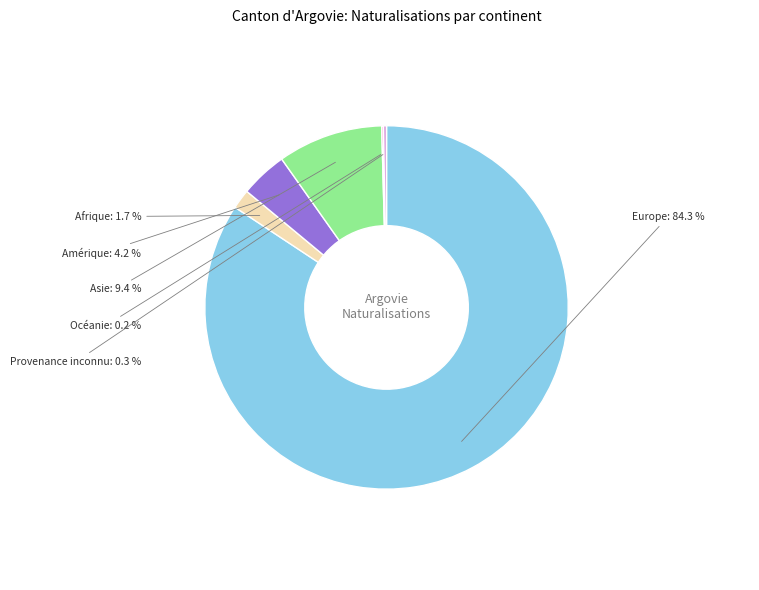

To the nearest percent, what percentage of the pie is Afrique?

2%